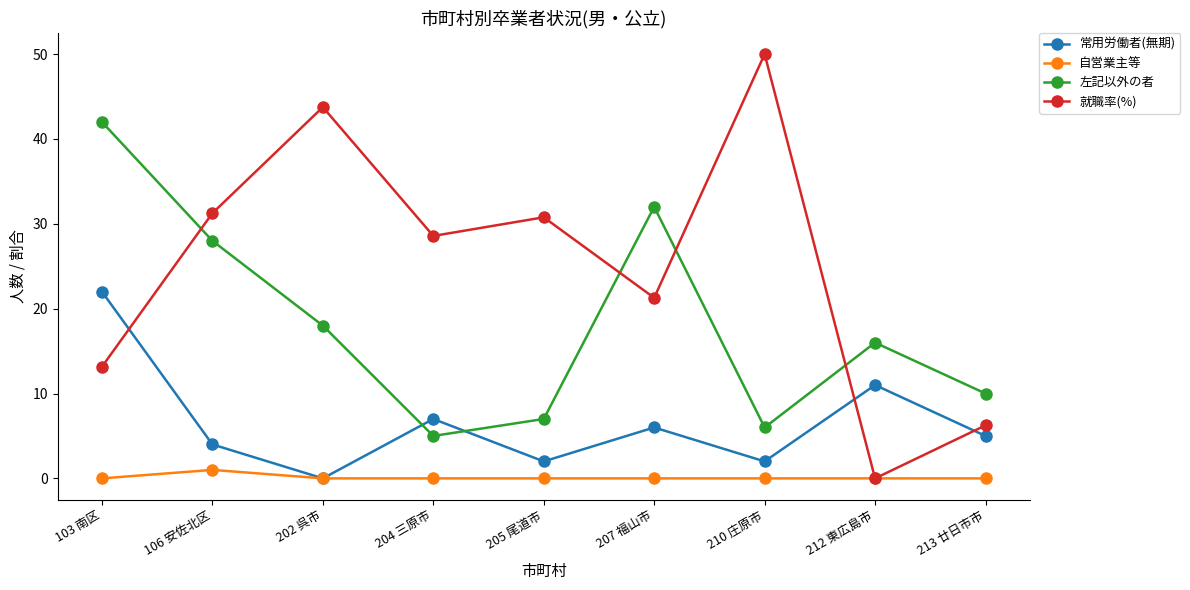

What position from the left is 210 庄原市?

7